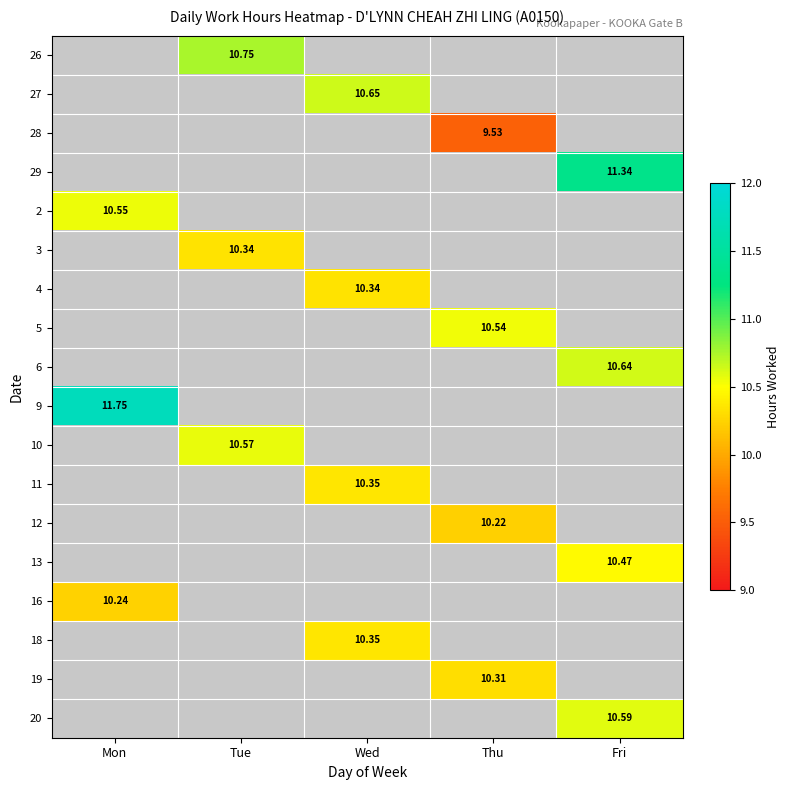

Between Fri and Mon, which is larger?

Fri